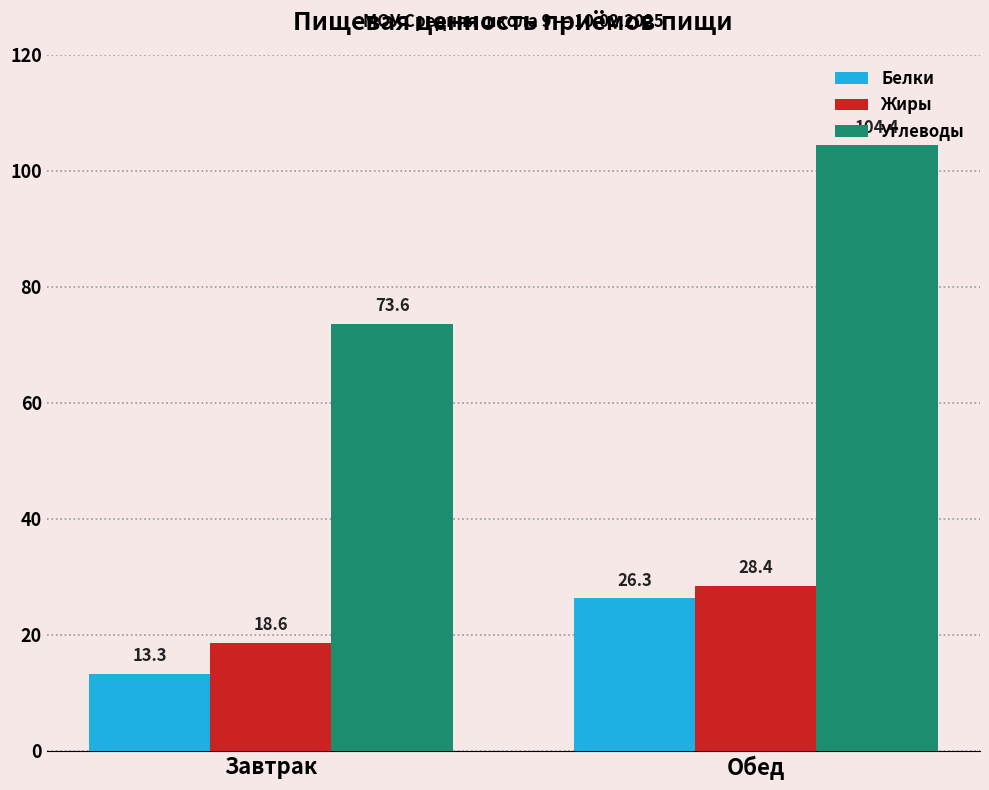

What is the maximum value shown in the chart?

104.4